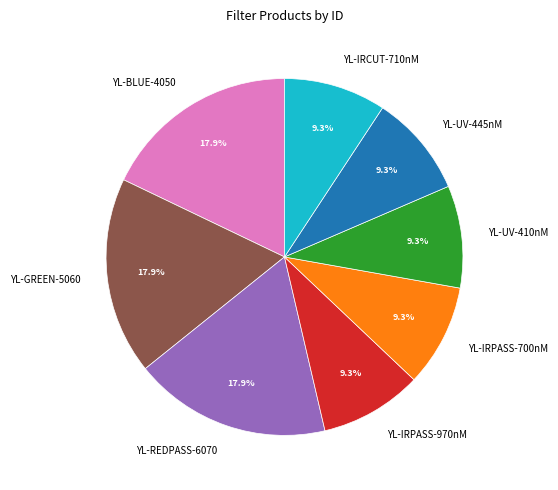

What percentage is NOT represented by YL-UV-410nM?

90.7%